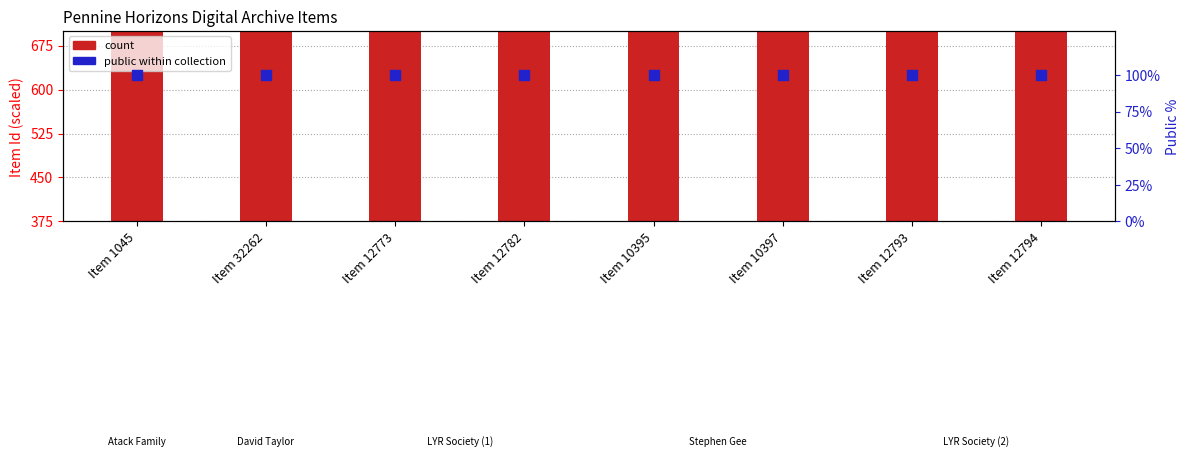

At how many categories does at least one series exceed 348?

8